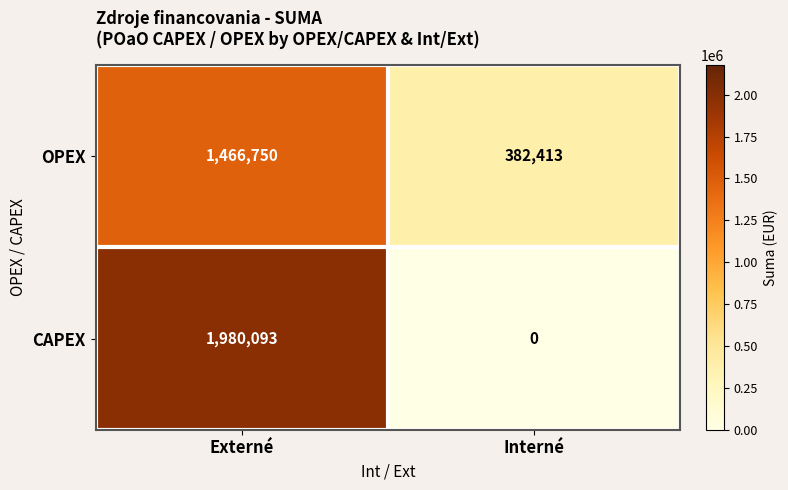

What is the difference between the maximum and minimum values in the CAPEX series?

1980093